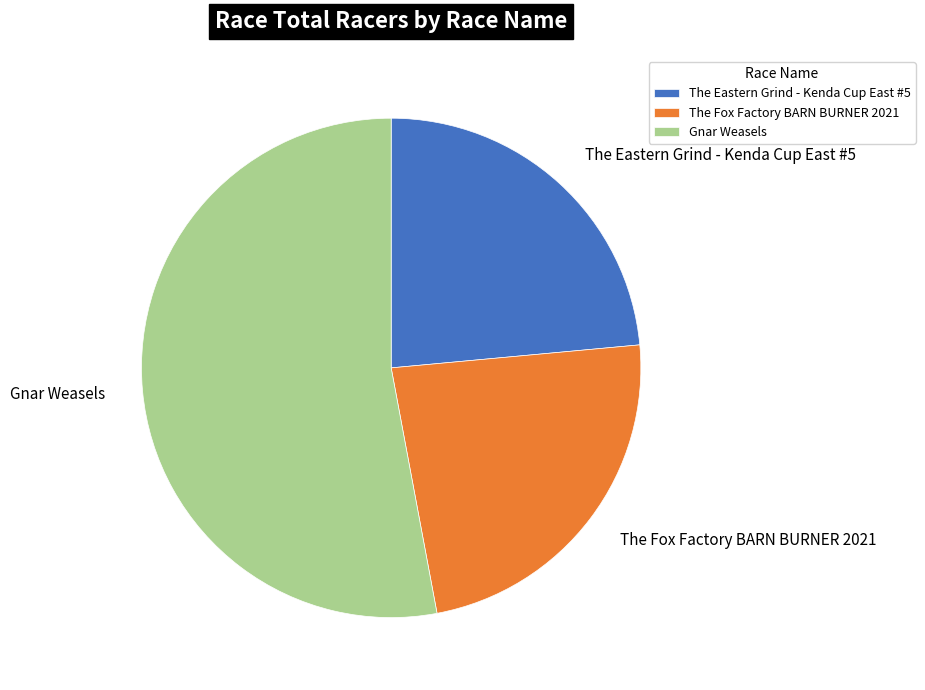

What is the largest slice in the pie chart?

Gnar Weasels